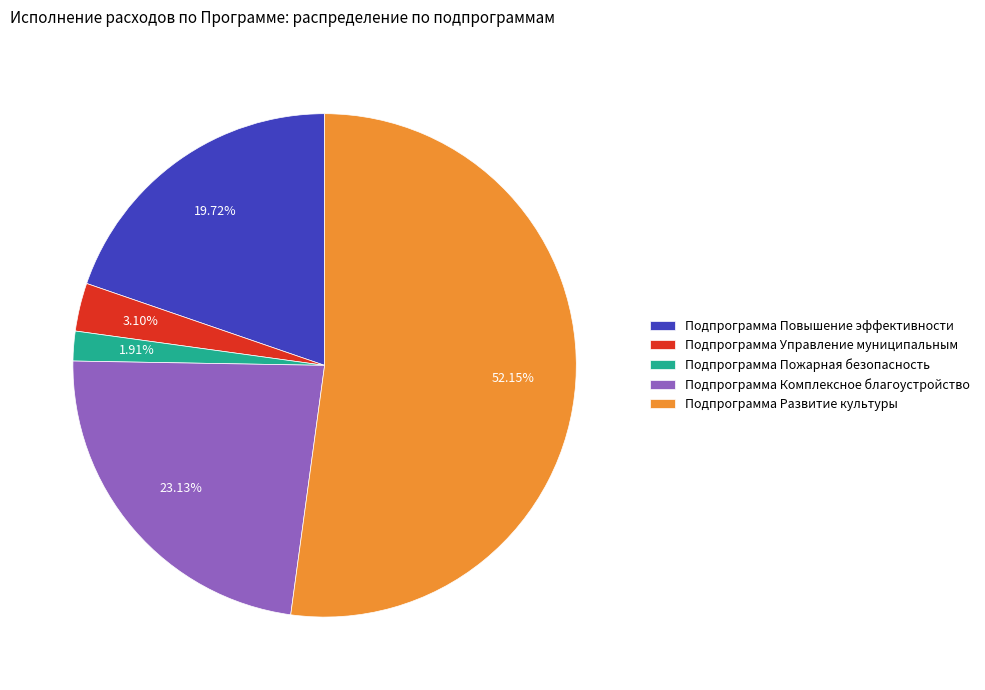

Is there any slice that represents more than half of the pie?

Yes